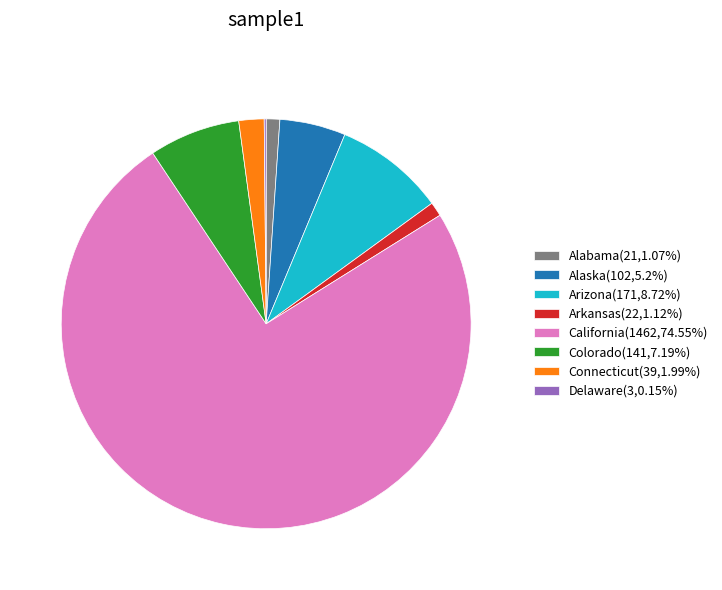

Is there any slice that represents more than half of the pie?

Yes